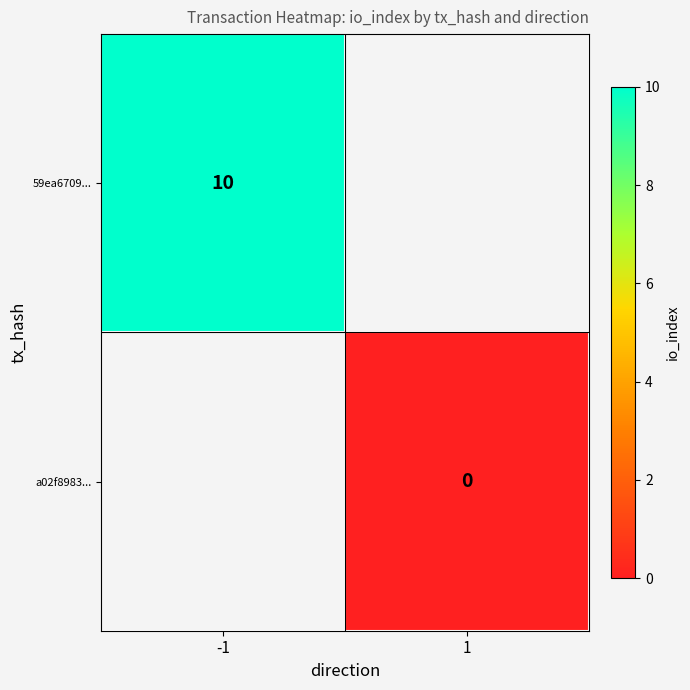

Is it true that 59ea6709... equals 10 at -1?

True